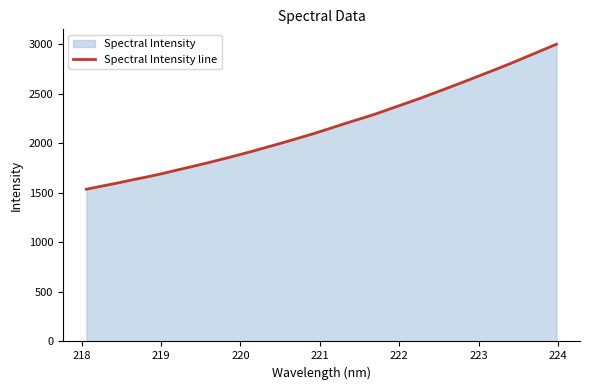

What is the value of the 28th point from the left?

2744.2